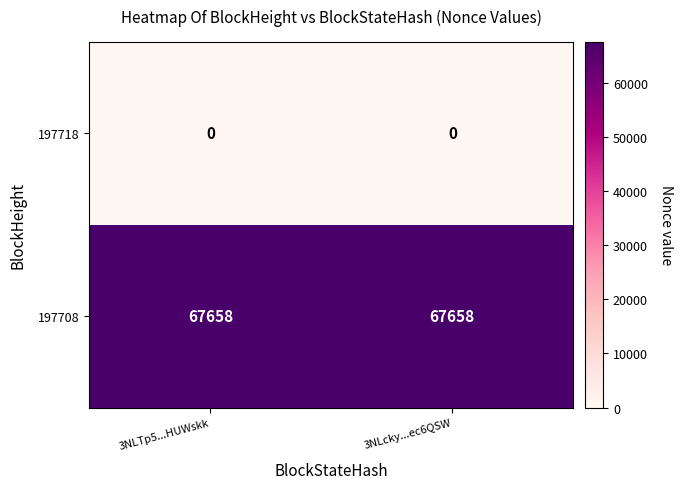

What is the difference between the highest and lowest values at 3NLTp5...HUWskk?

67658